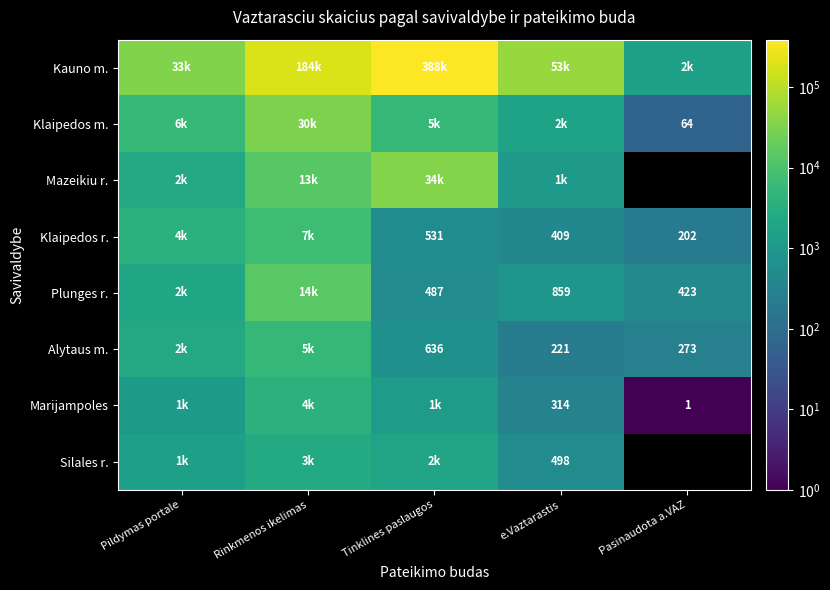

True or false: Alytaus m. has a value of 636 at Tinklines paslaugos.

True